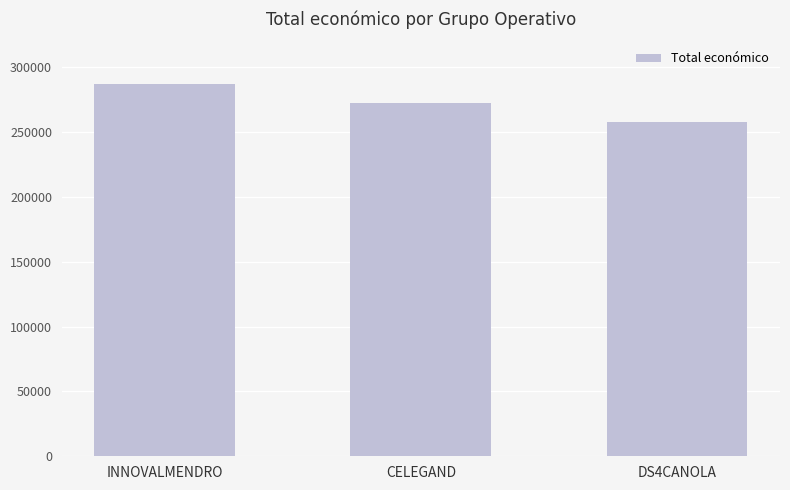

How many data points are less than 272024?

1